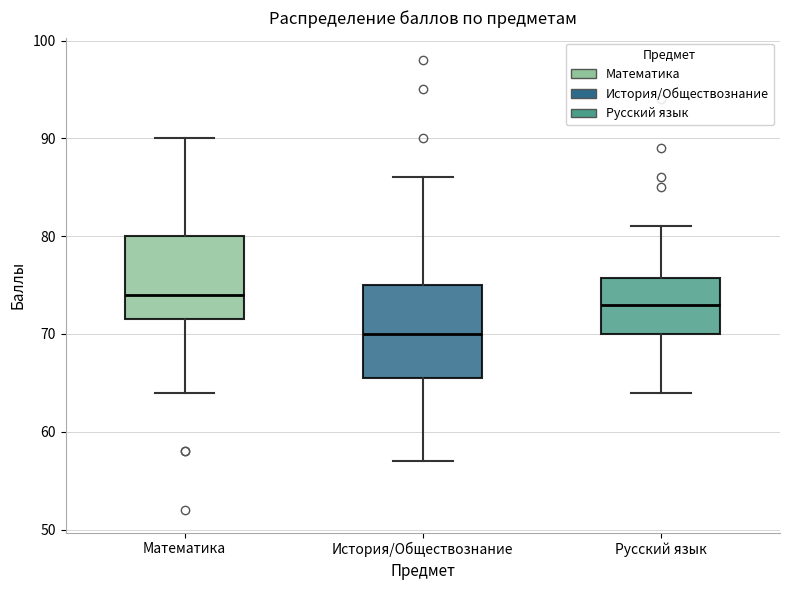

Where is the lower edge of the box for Русский язык on the y-axis? The values are not printed on the chart, so give them approximately, as read against the axis.

70